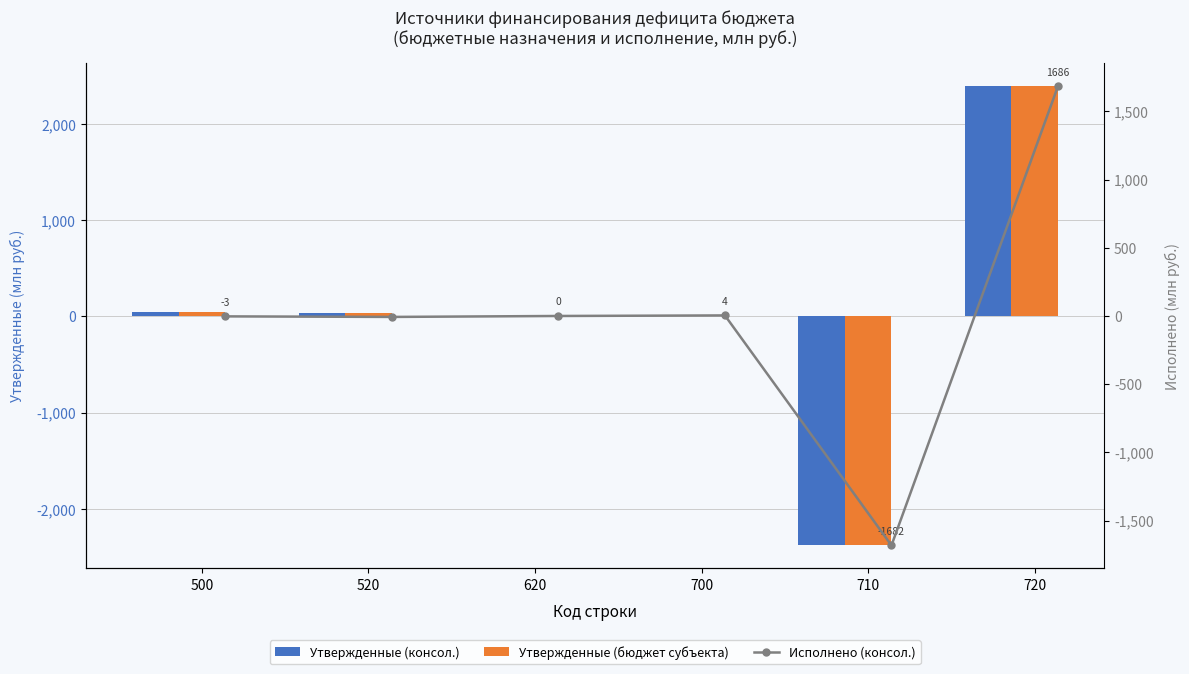

What is the sum of the Исполнено (консол.) values at 700 and 620?

4.1